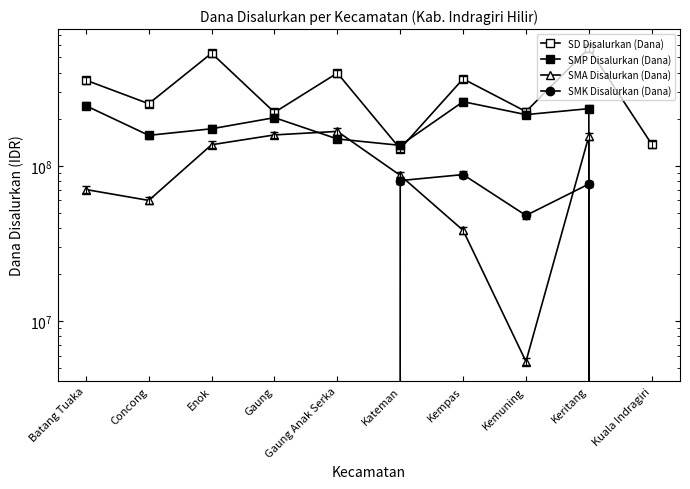

Where is the first local maximum for SD Disalurkan (Dana)?

Enok